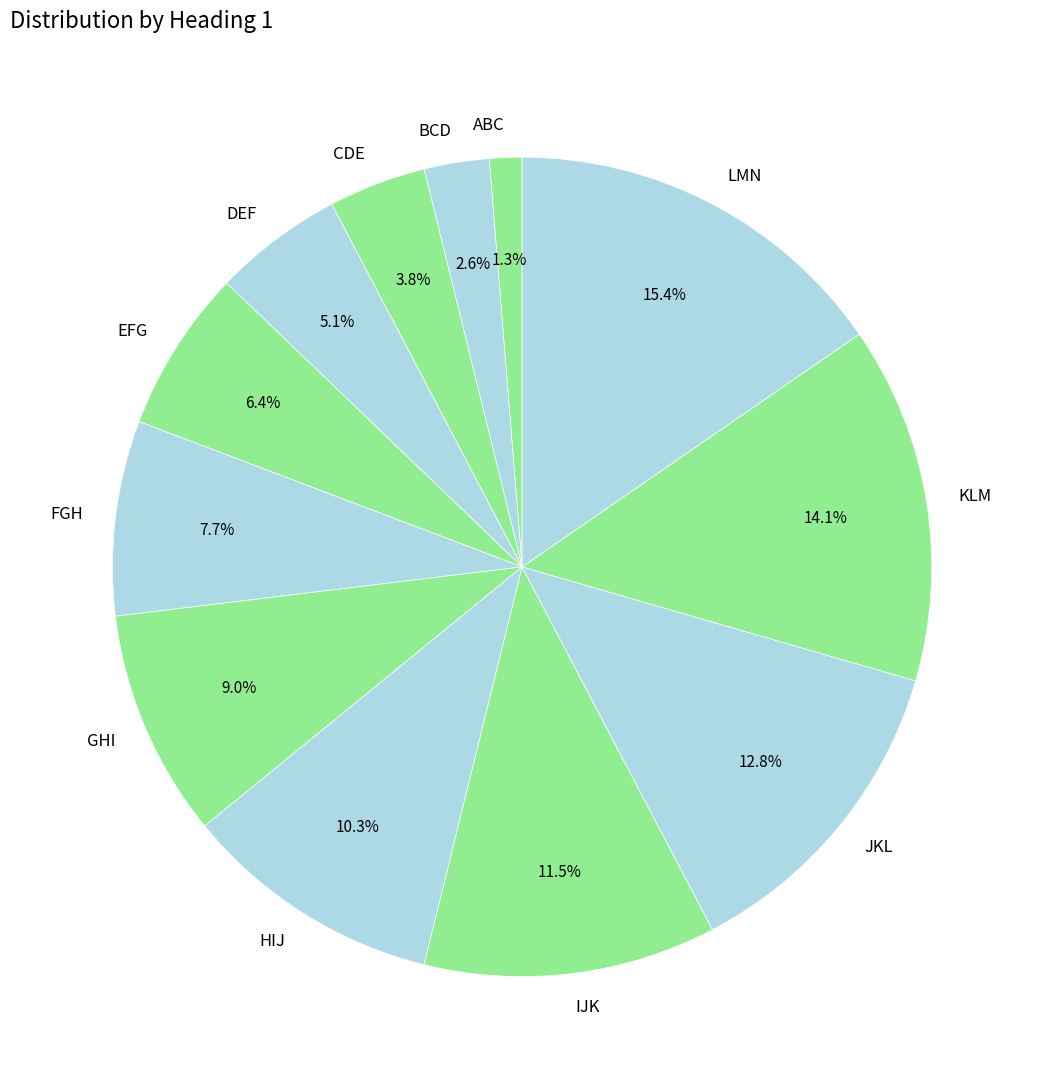

What is the ratio of the value at LMN to the value at GHI?

1.7